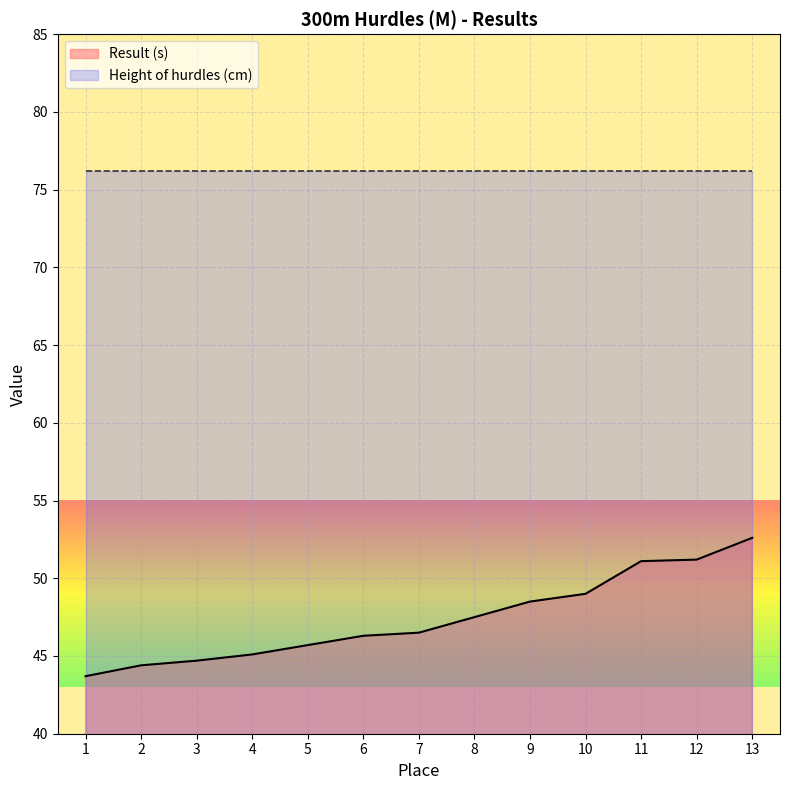

What is the ratio of the value at 7 to the value at 1?

1.1